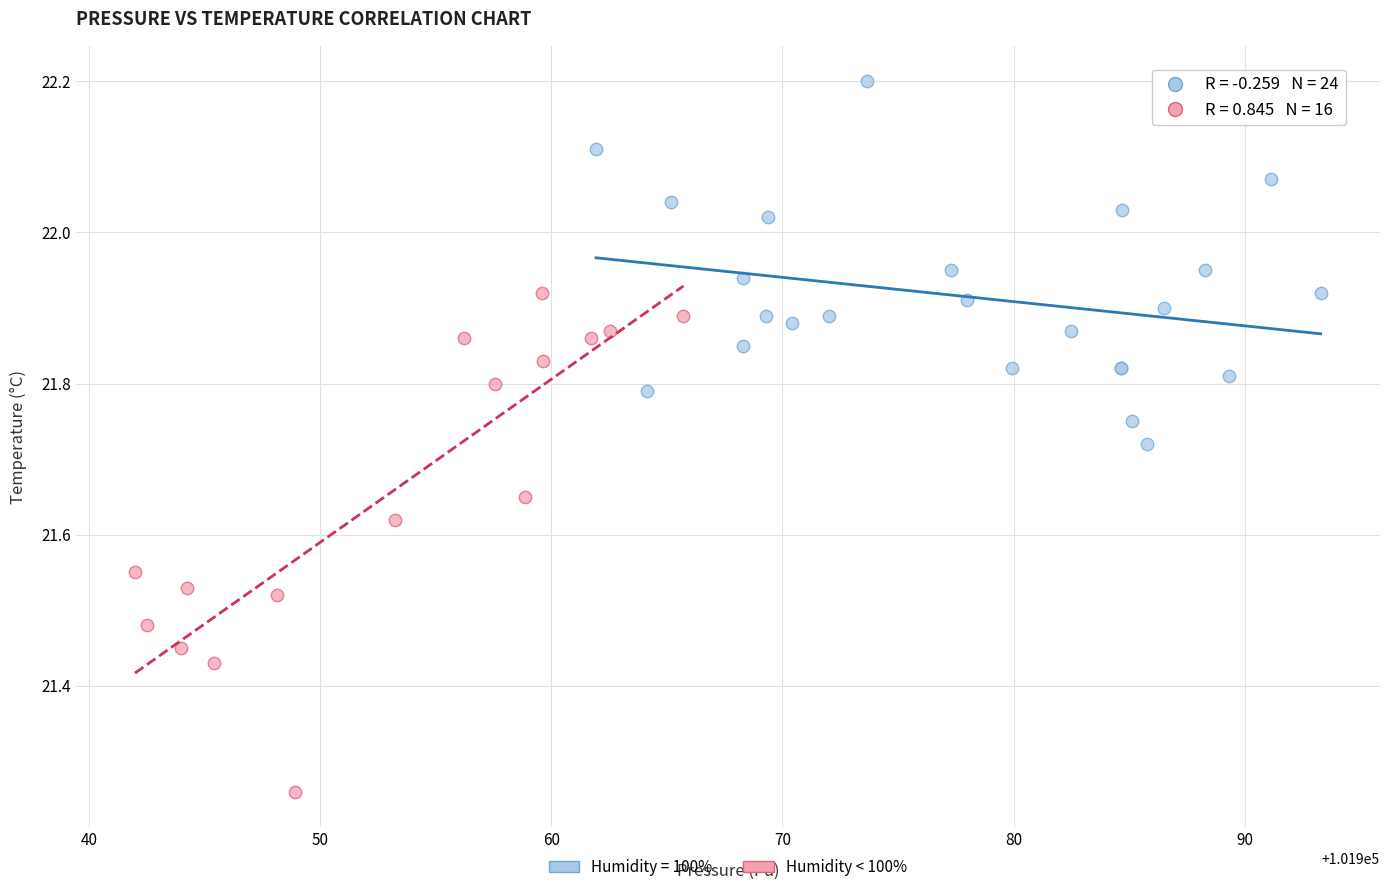

Which series has the largest Y range (max minus min)?

Humidity < 100%